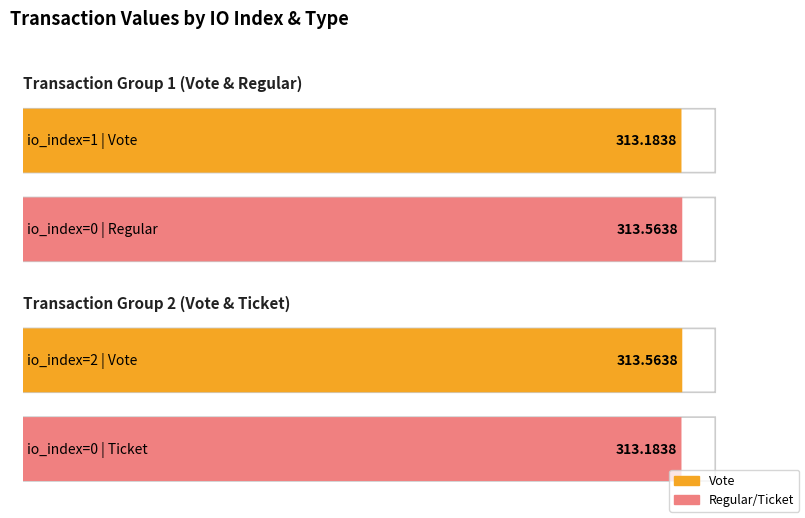

What is the difference between the values at 1 and 0?

0.4